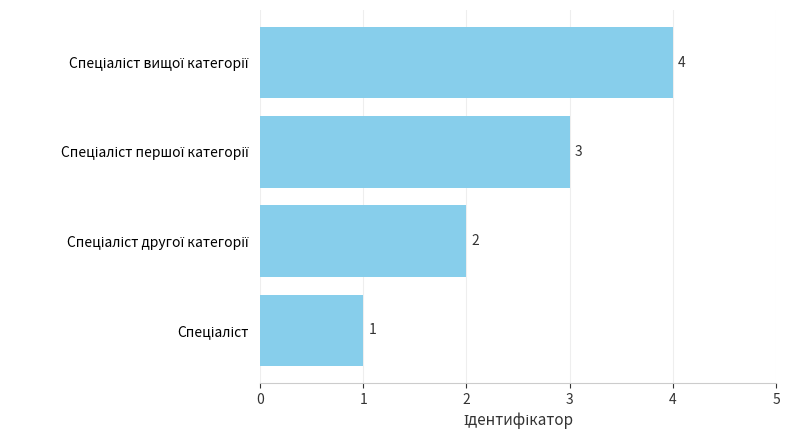

What is the greatest value displayed?

4